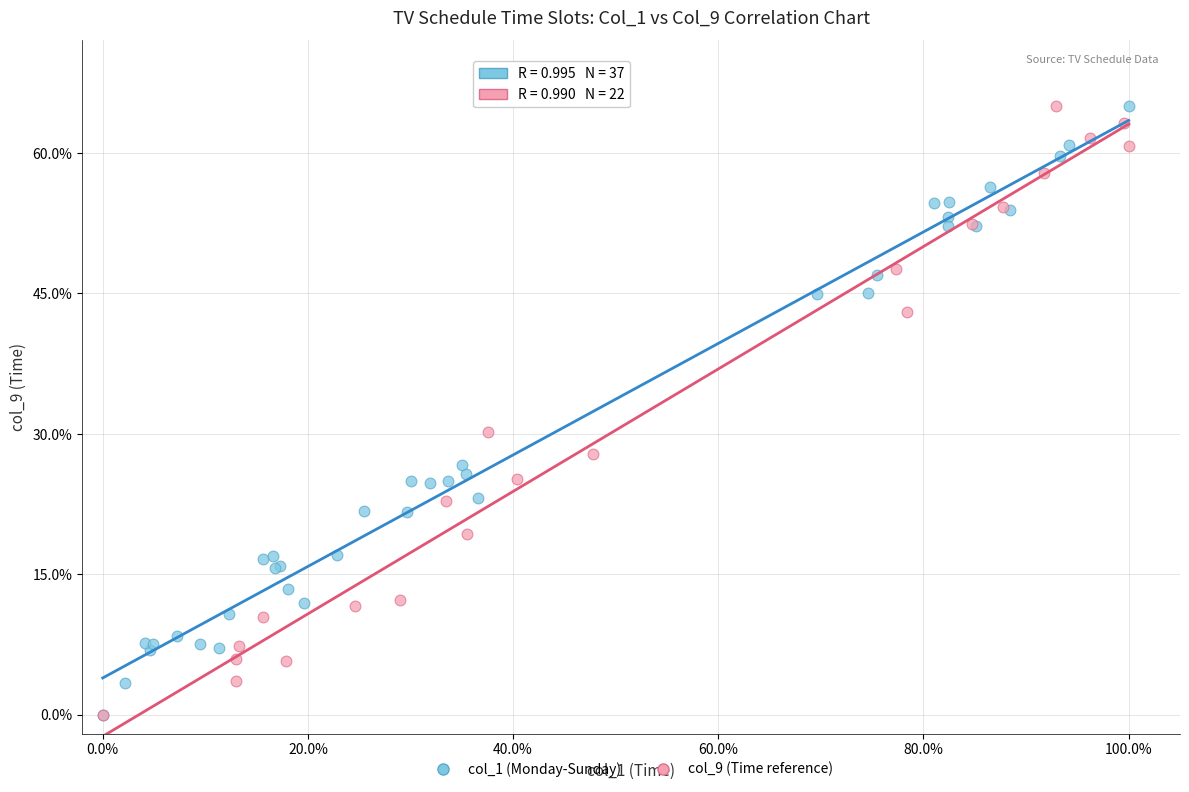

What are all the series names shown in the legend?

col_1 (Monday-Sunday), col_9 (Time reference)